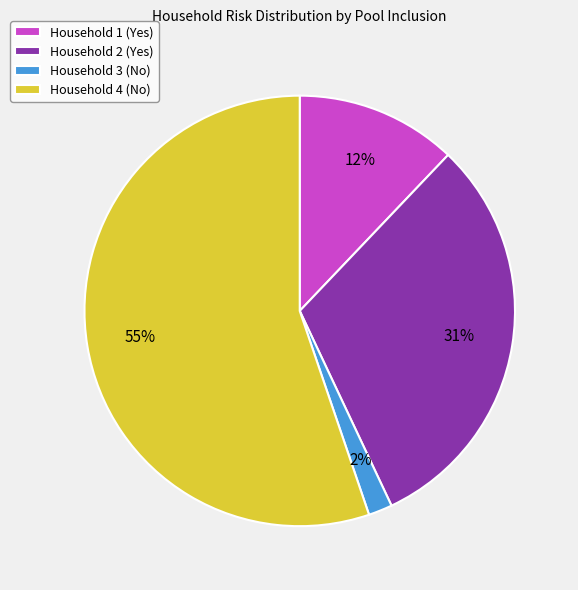

The Household 2 (Yes) slice represents 39% of the pie. True or false?

False